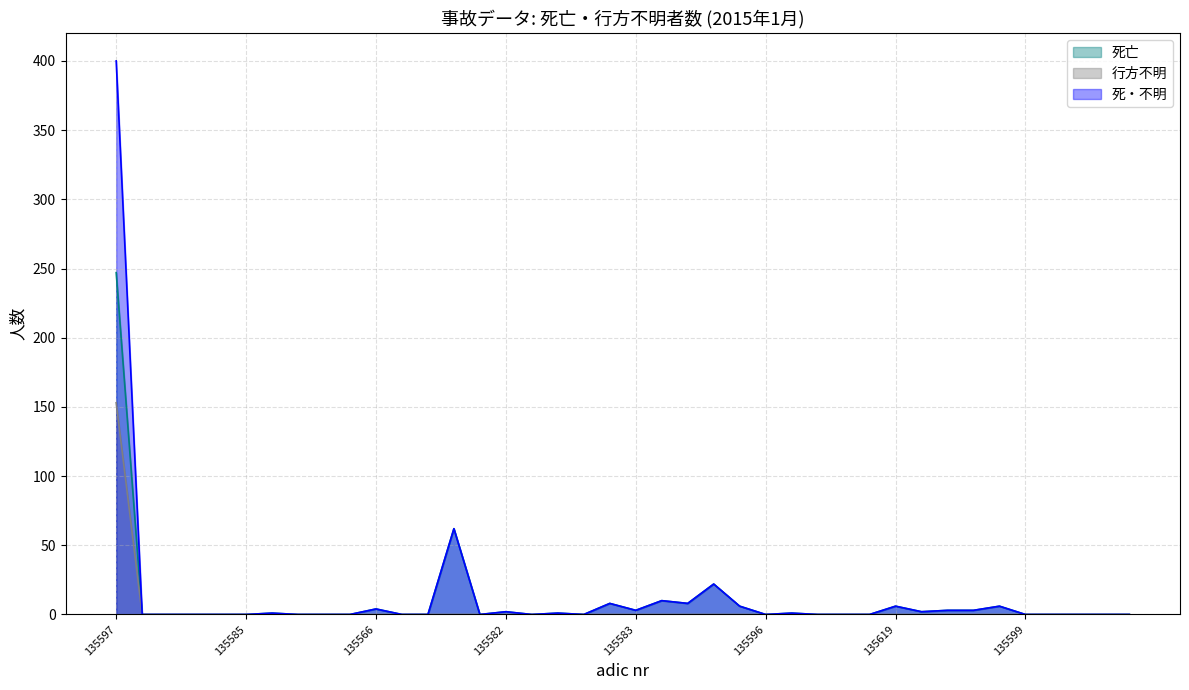

What is the maximum value for 死・不明?

400